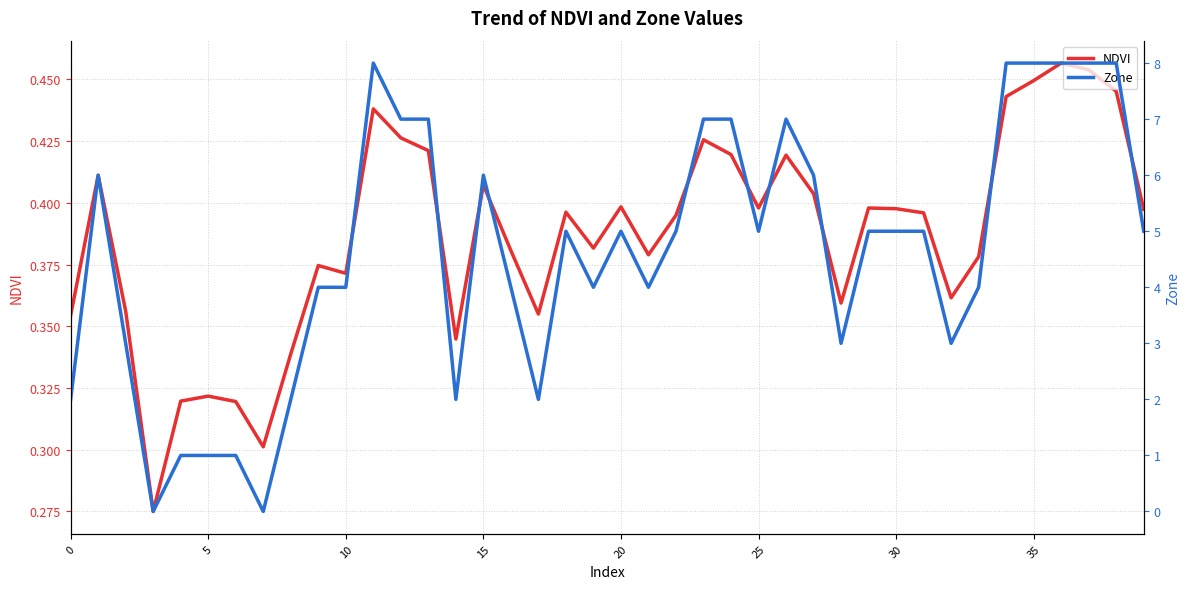

True or false: NDVI has a value of 0.7 at 35.

False